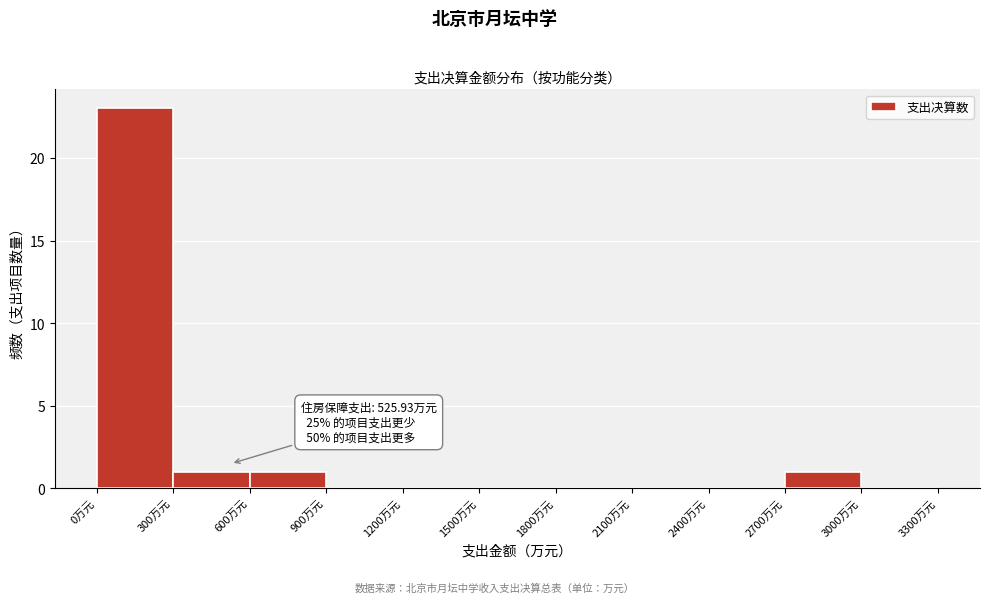

Over which range of the x-axis is the bar tallest?

0 to 300